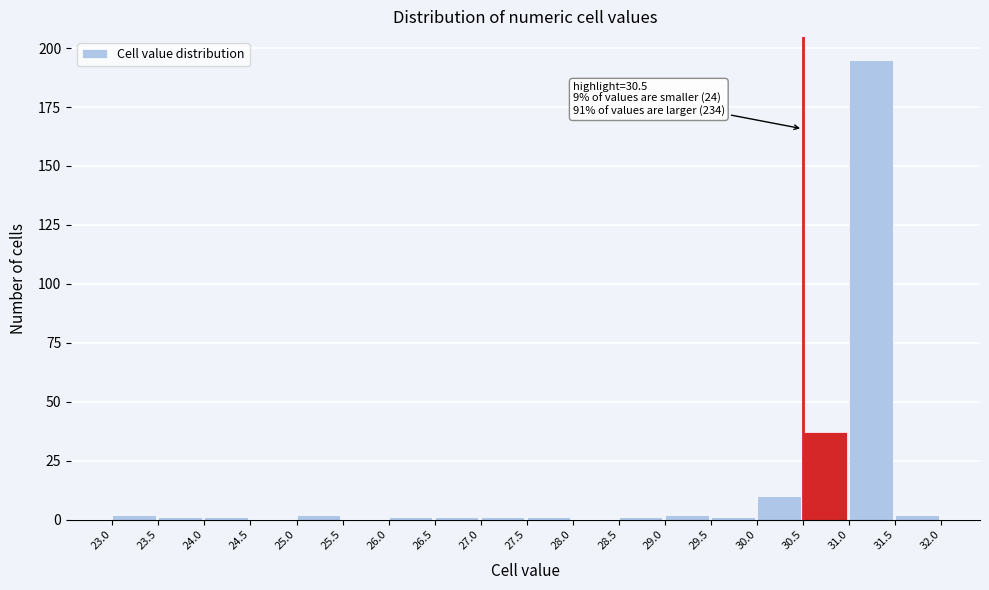

Which range on the x-axis has the tallest bar?

31.0 to 31.5